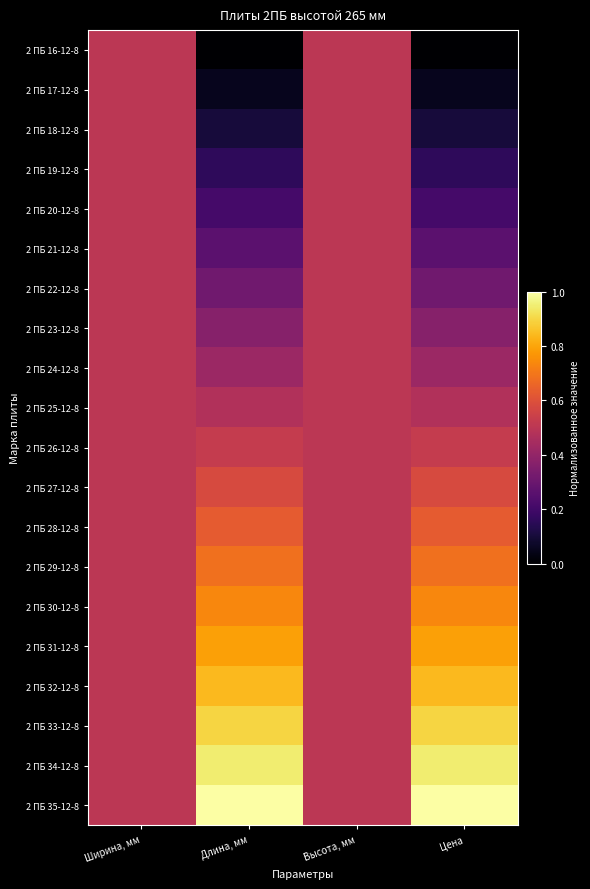

Which series has the largest total across all categories?

2 ПБ 35-12-8